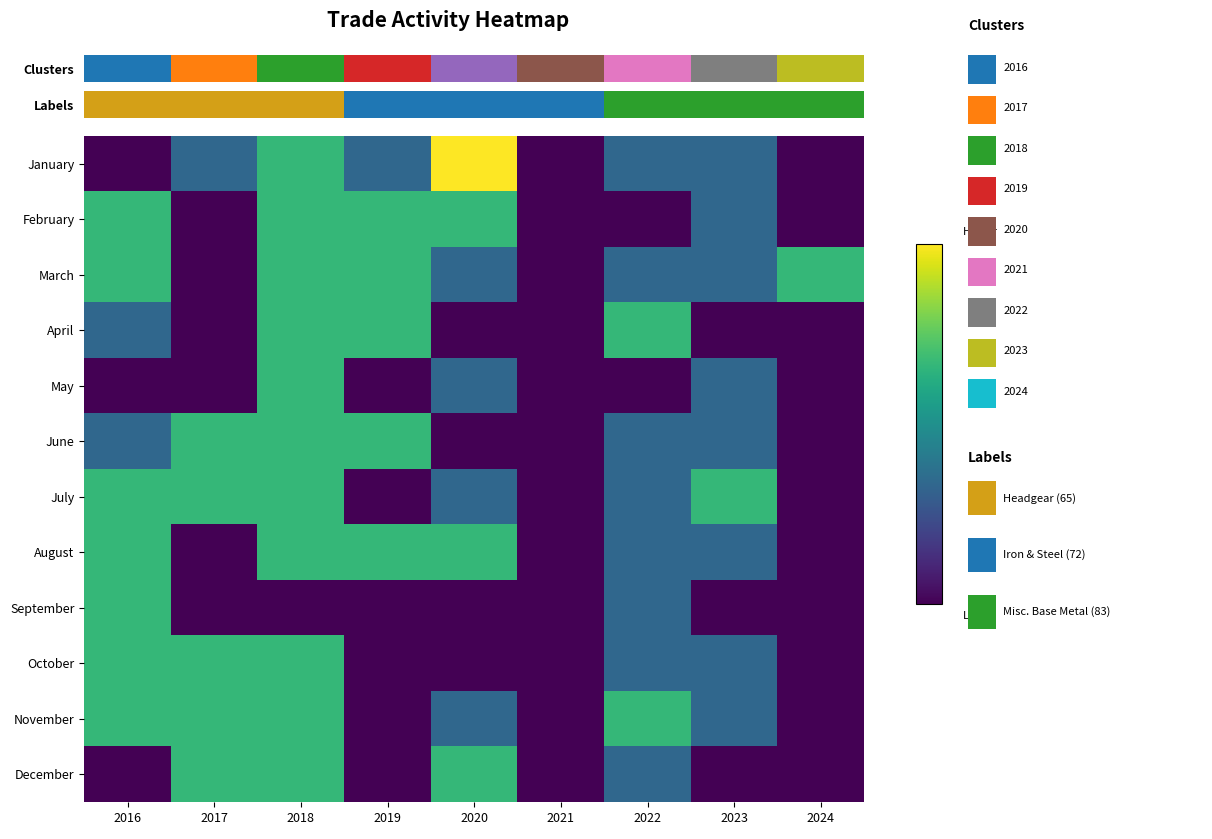

Reading right to left, transcribe all the data shown in this chart.

January: 2024=0	2023=1	2022=1	2021=0	2020=3	2019=1	2018=2	2017=1	2016=0
February: 2024=0	2023=1	2022=0	2021=0	2020=2	2019=2	2018=2	2017=0	2016=2
March: 2024=2	2023=1	2022=1	2021=0	2020=1	2019=2	2018=2	2017=0	2016=2
April: 2024=0	2023=0	2022=2	2021=0	2020=0	2019=2	2018=2	2017=0	2016=1
May: 2024=0	2023=1	2022=0	2021=0	2020=1	2019=0	2018=2	2017=0	2016=0
June: 2024=0	2023=1	2022=1	2021=0	2020=0	2019=2	2018=2	2017=2	2016=1
July: 2024=0	2023=2	2022=1	2021=0	2020=1	2019=0	2018=2	2017=2	2016=2
August: 2024=0	2023=1	2022=1	2021=0	2020=2	2019=2	2018=2	2017=0	2016=2
September: 2024=0	2023=0	2022=1	2021=0	2020=0	2019=0	2018=0	2017=0	2016=2
October: 2024=0	2023=1	2022=1	2021=0	2020=0	2019=0	2018=2	2017=2	2016=2
November: 2024=0	2023=1	2022=2	2021=0	2020=1	2019=0	2018=2	2017=2	2016=2
December: 2024=0	2023=0	2022=1	2021=0	2020=2	2019=0	2018=2	2017=2	2016=0